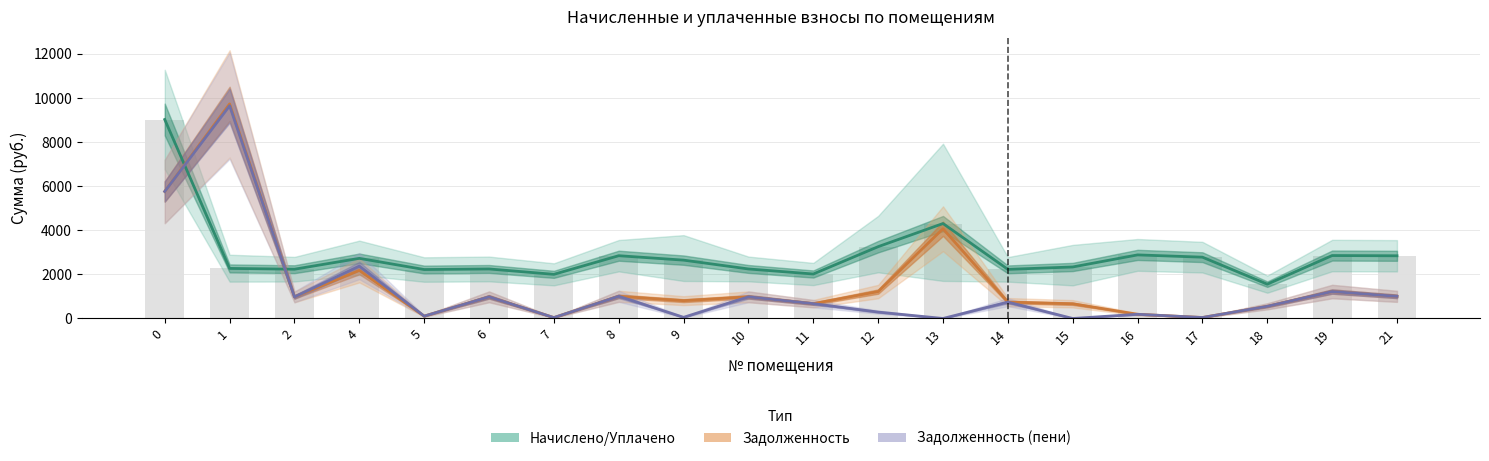

Is the value of Задолженность at 4 greater than the value of Начислено/Уплачено (среднее) at 5?

No